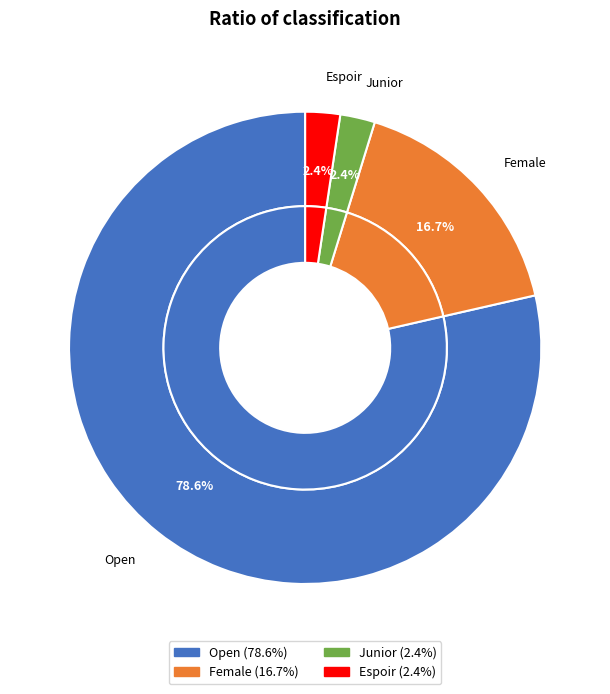

What is the total percentage of Junior and Female?

19.0%